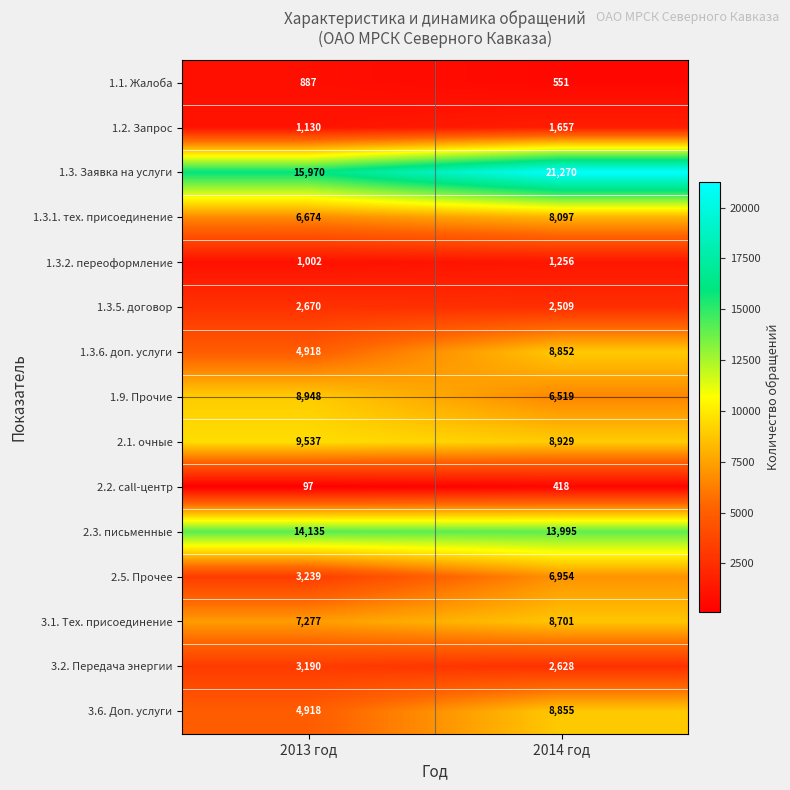

What is the sum of the 1.3.2. переоформление values at 2014 год and 2013 год?

2258